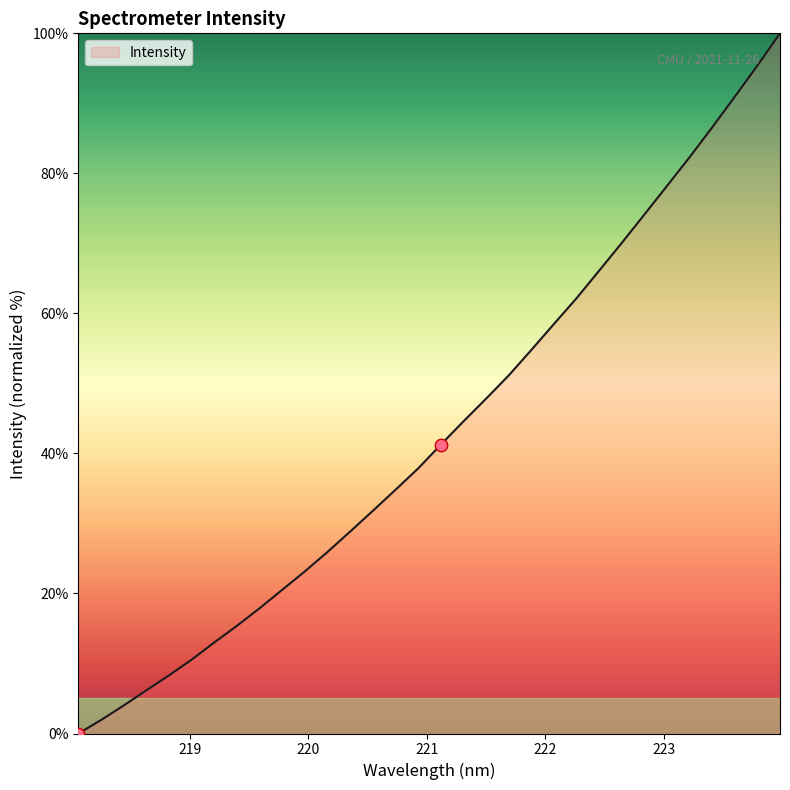

What is the maximum value shown in the chart?

100.0